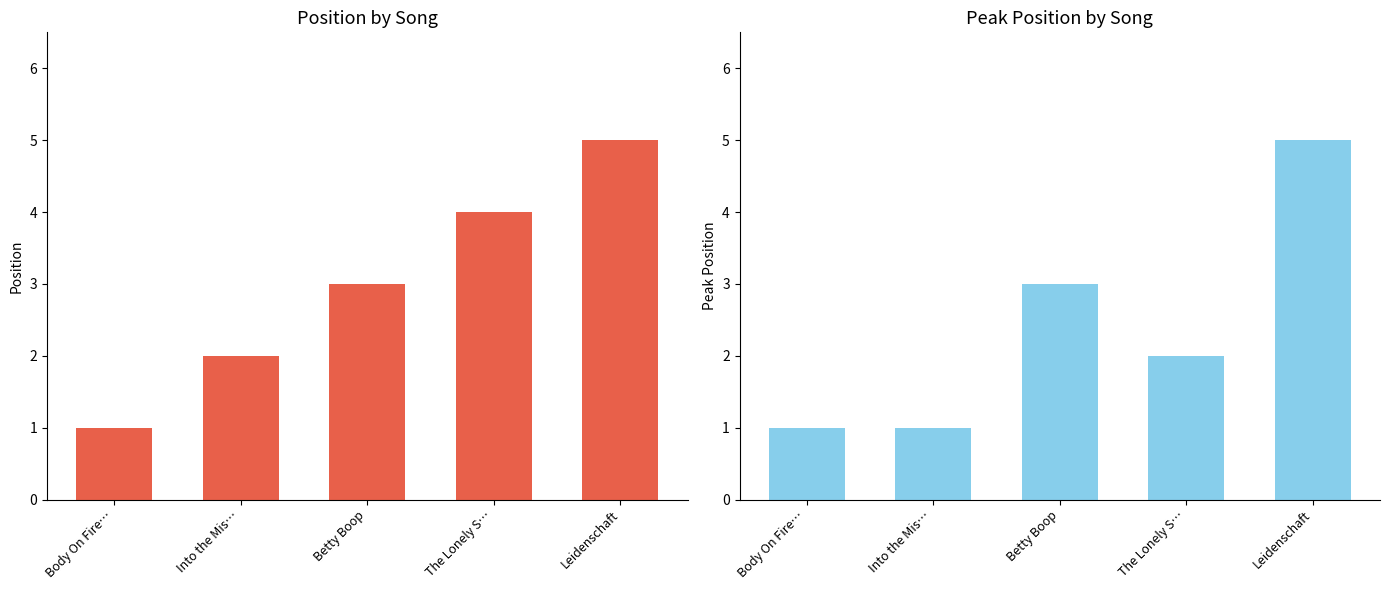

Which category has the highest value in the Peak Position series?

Leidenschaft